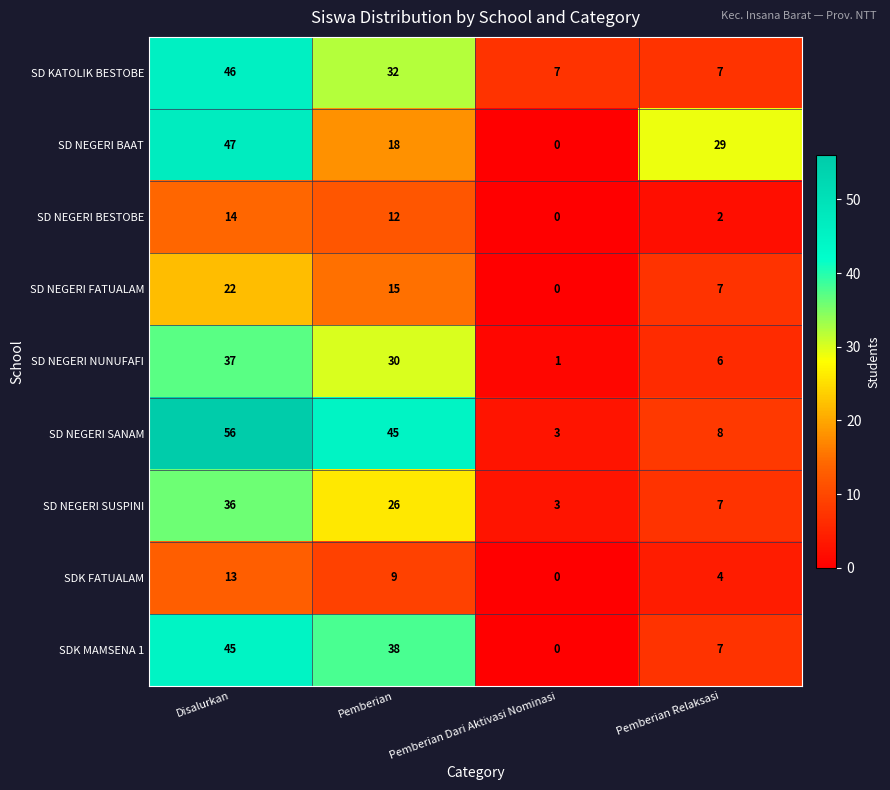

The SD NEGERI BESTOBE series shows 14 at Disalurkan. True or false?

True